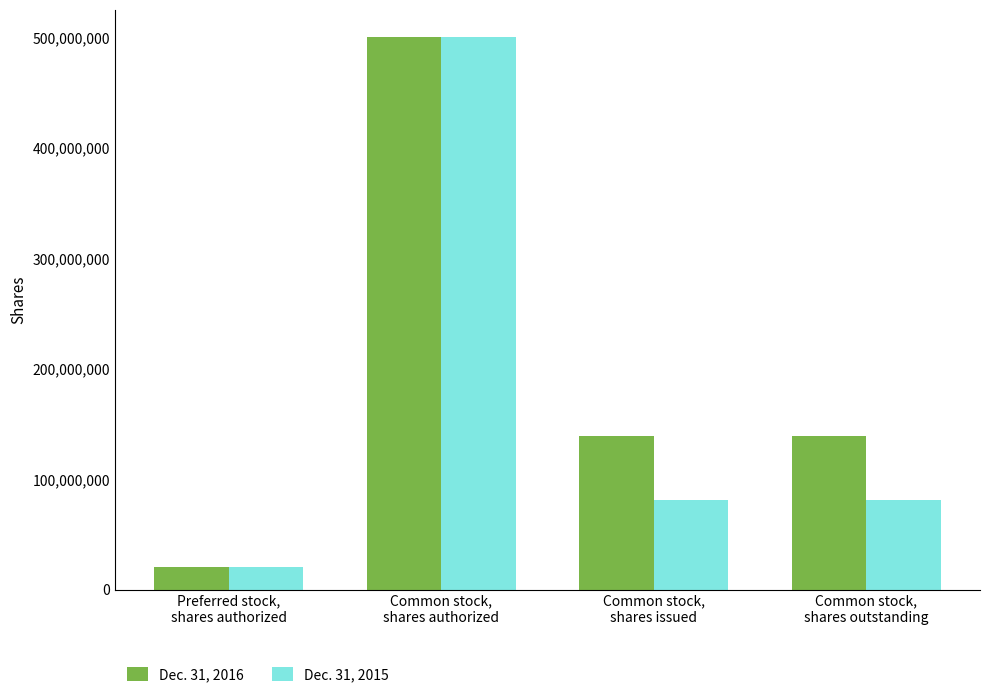

Rank the series by their average value, from lowest to highest.

Dec. 31, 2015, Dec. 31, 2016